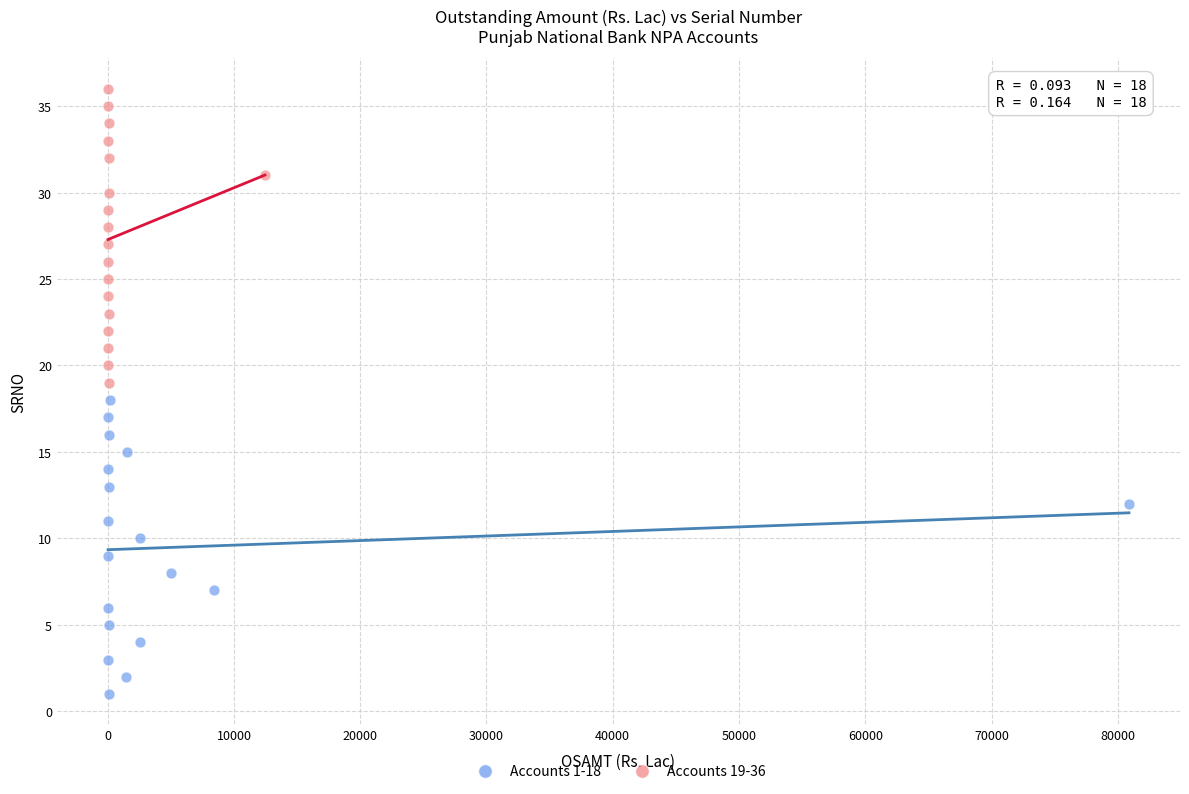

What are all the series names shown in the legend?

Accounts 1-18, Accounts 19-36